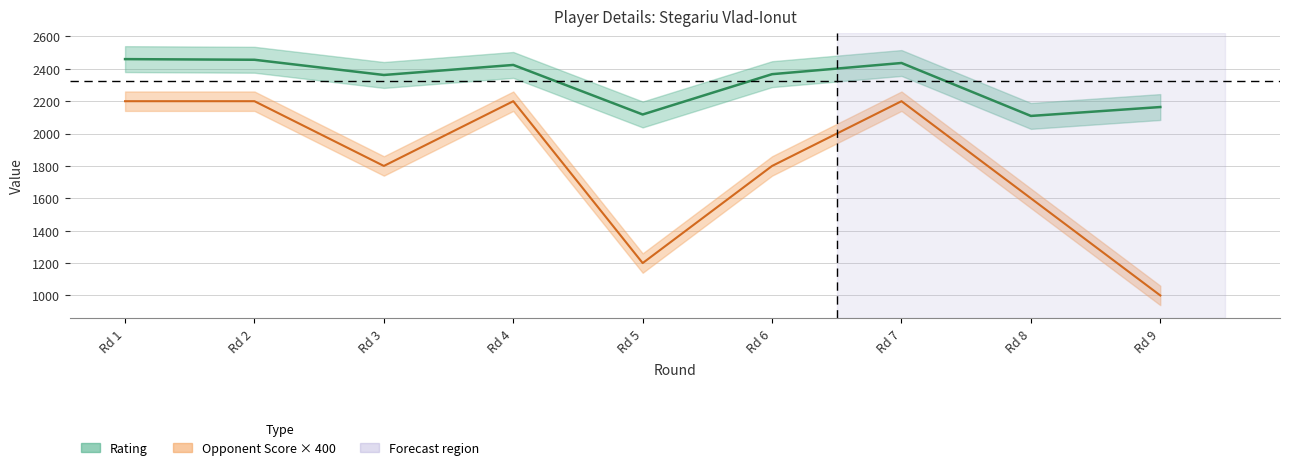

True or false: Opponent_Score and Rating intersect in this chart.

False